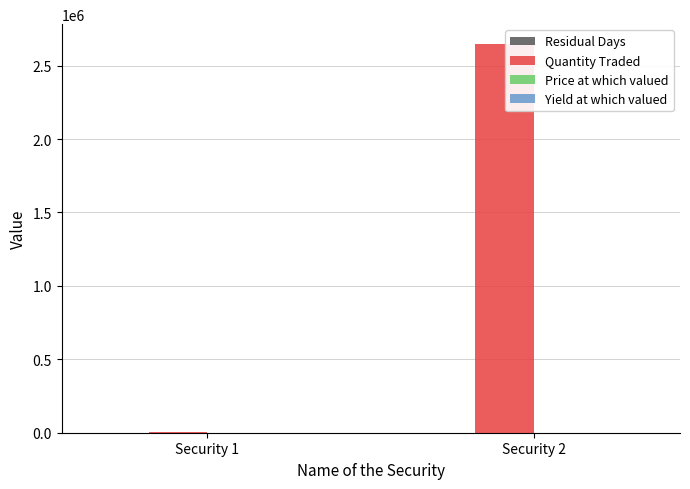

At which category does the chart reach its peak across all series?

Security 2